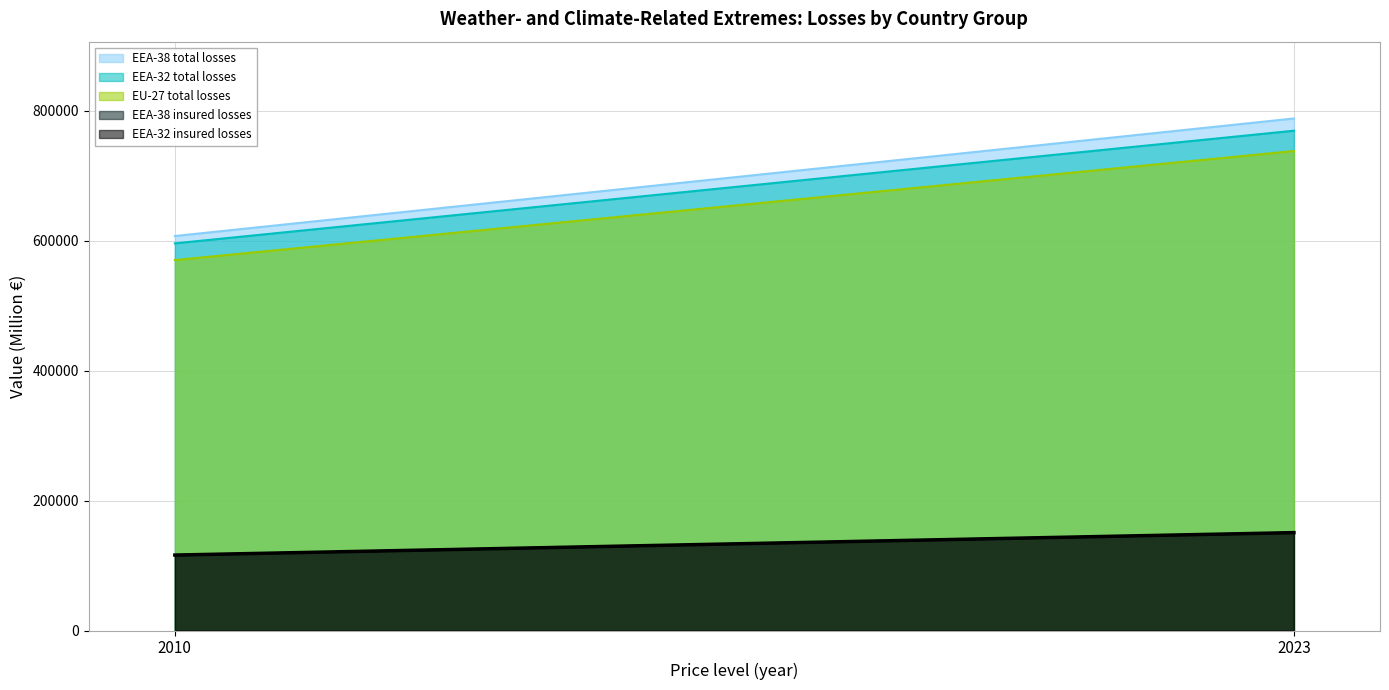

True or false: EU-27 total losses has a value of 1278825 at 2023.

False